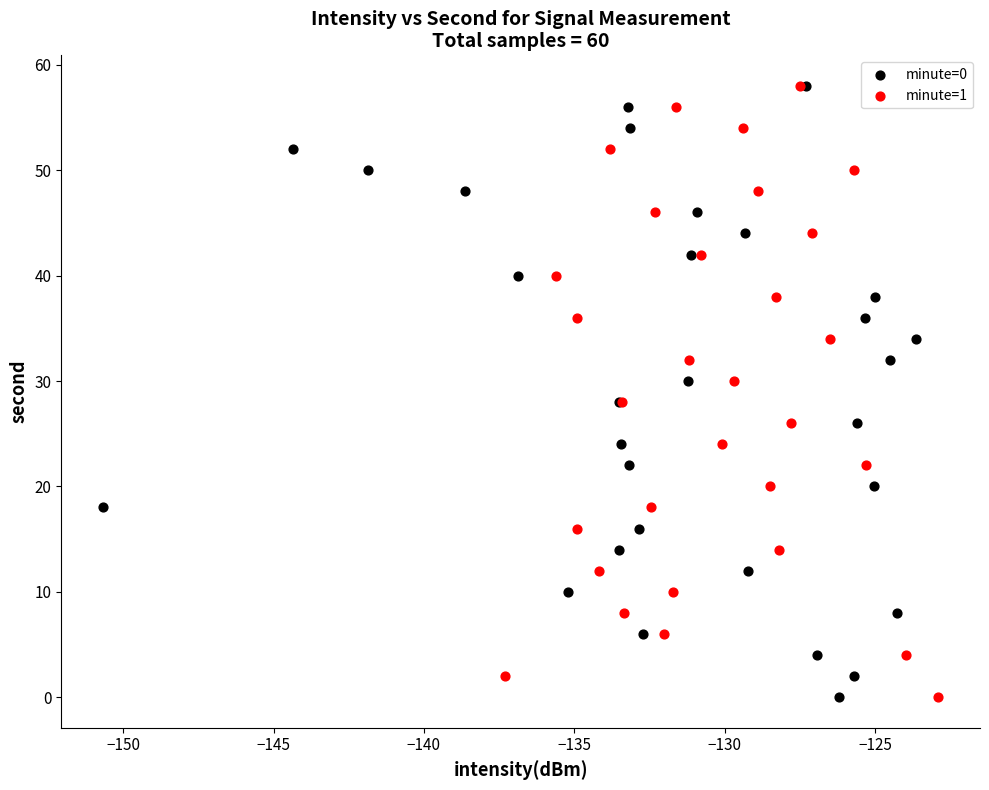

What are all the series names shown in the legend?

minute=0, minute=1